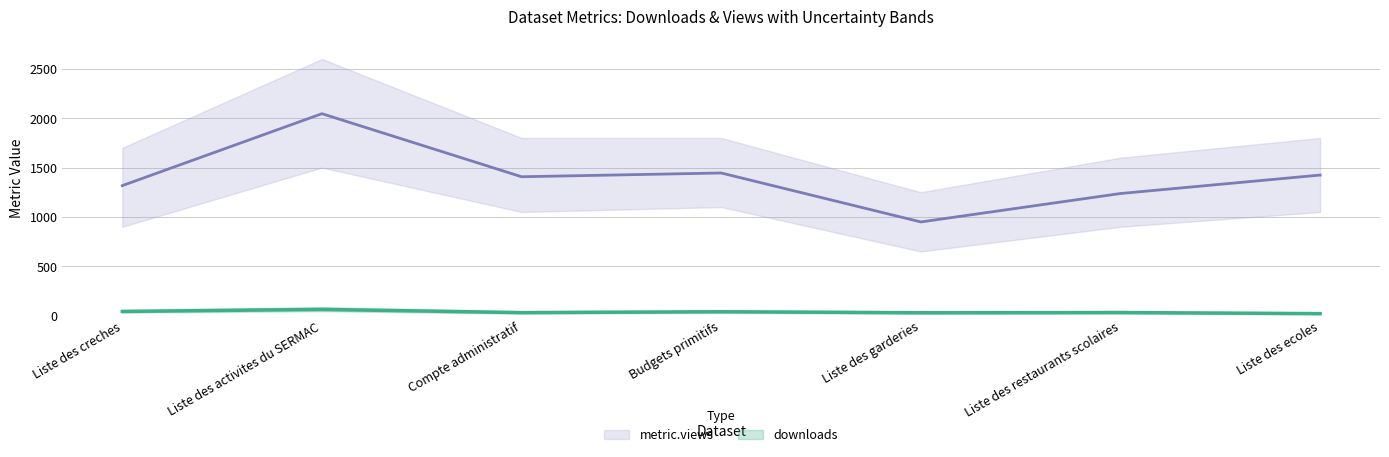

True or false: downloads and metric.views intersect in this chart.

False